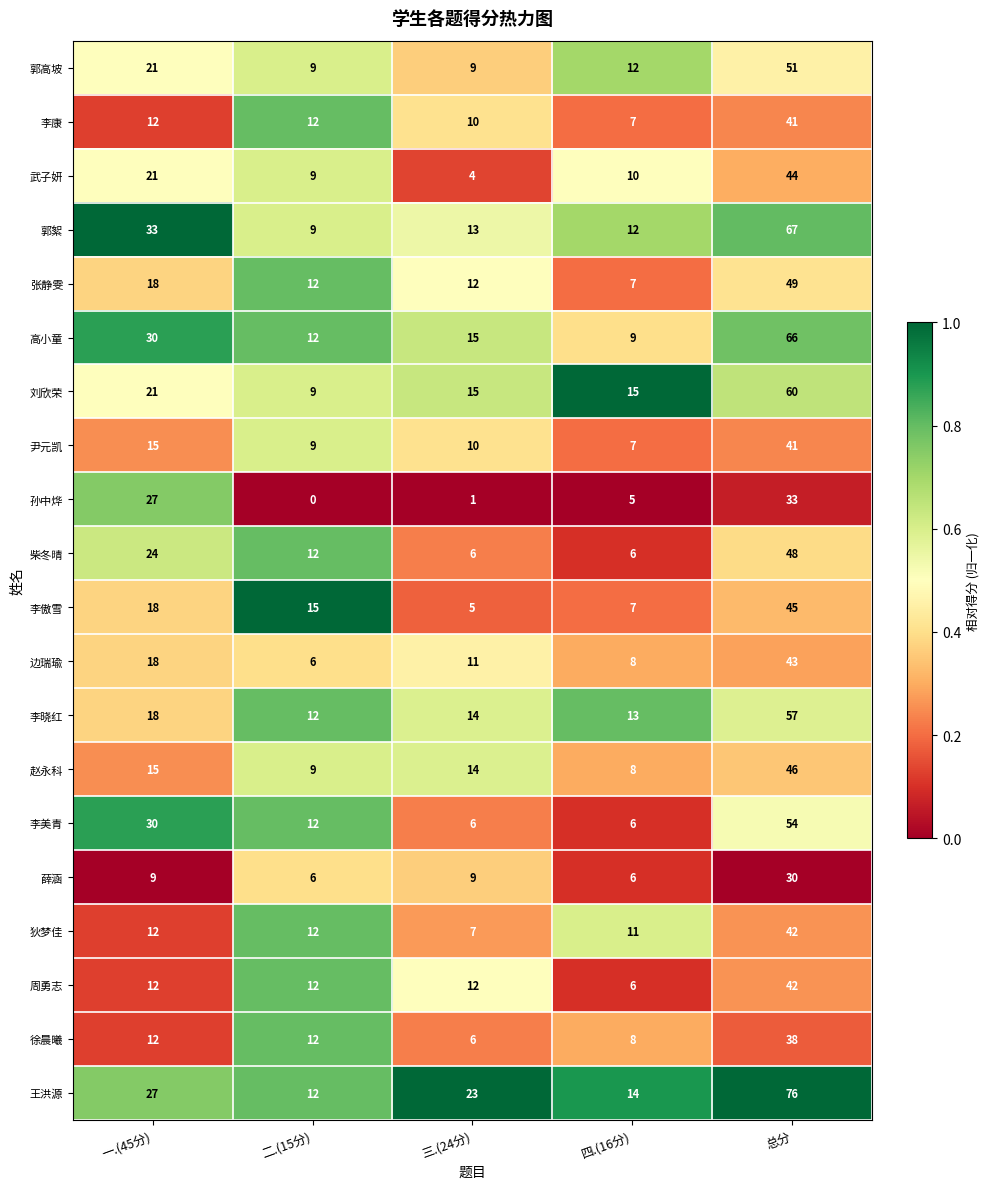

At which category is the sum across all series the highest?

总分